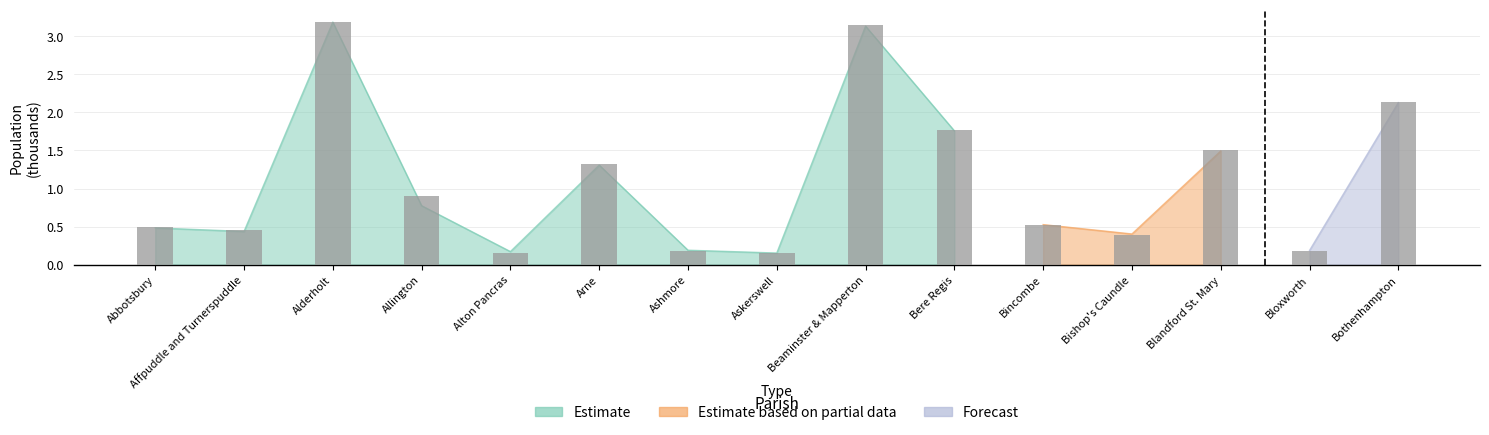

Reading right to left, extract all data points from this chart.

2.1	0.2	1.5	0.4	0.5	1.8	3.1	0.2	0.2	1.3	0.2	0.9	3.2	0.5	0.5